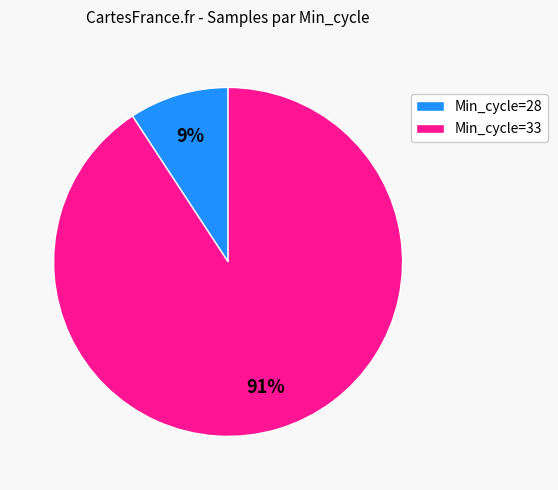

Rank the categories by value from lowest to highest.

Min_cycle=28, Min_cycle=33